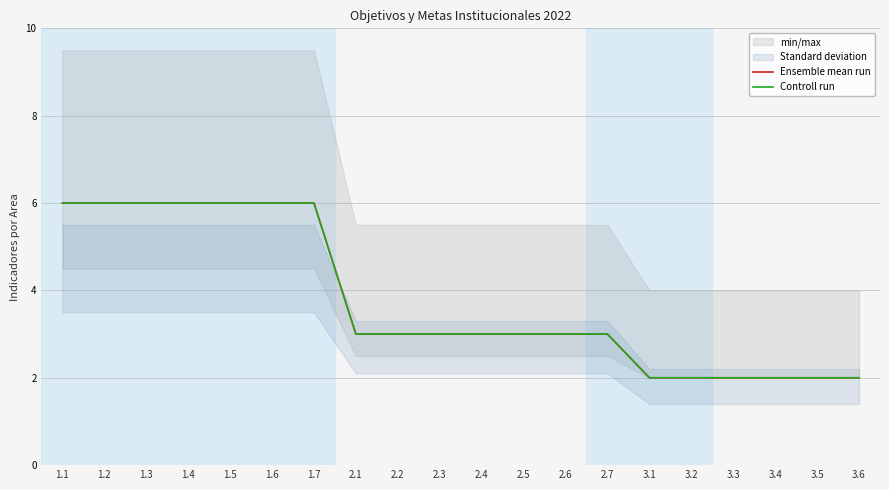

What is the minimum value shown in the chart?

2